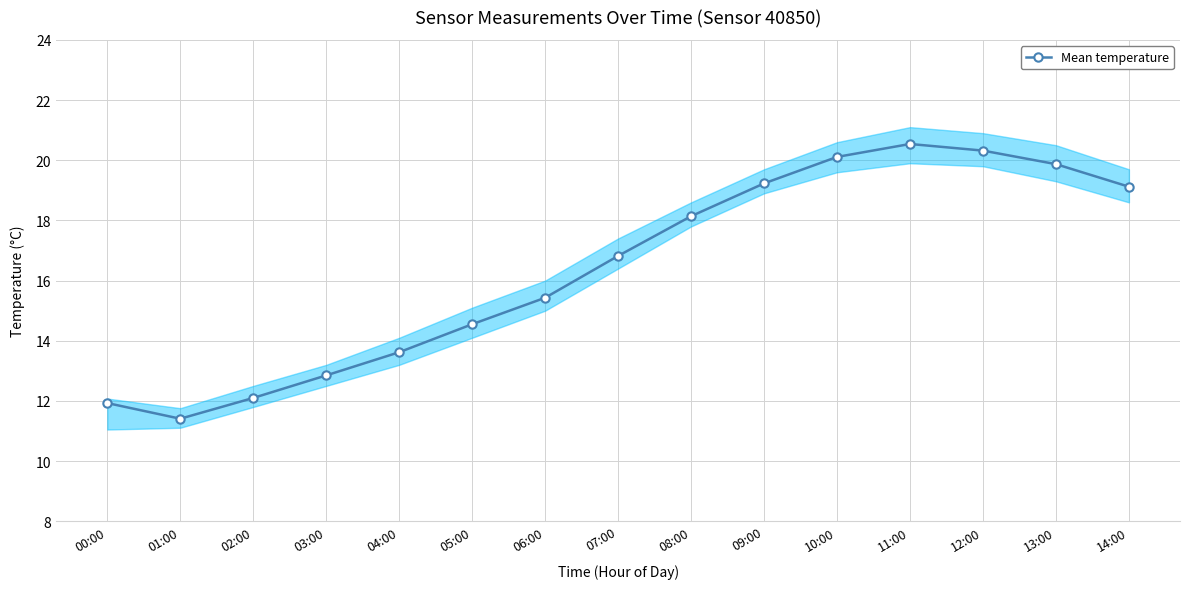

The chart shows a value of 20.3 at 12:00. True or false?

True